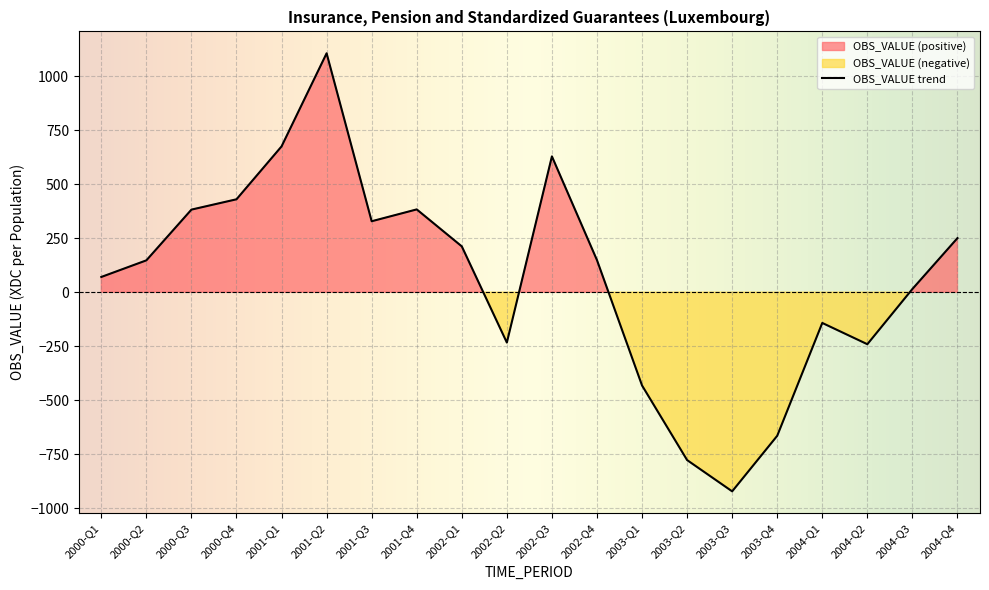

Rank the categories by value from lowest to highest.

2003-Q3, 2003-Q2, 2003-Q4, 2003-Q1, 2004-Q2, 2002-Q2, 2004-Q1, 2004-Q3, 2000-Q1, 2000-Q2, 2002-Q4, 2002-Q1, 2004-Q4, 2001-Q3, 2000-Q3, 2001-Q4, 2000-Q4, 2002-Q3, 2001-Q1, 2001-Q2